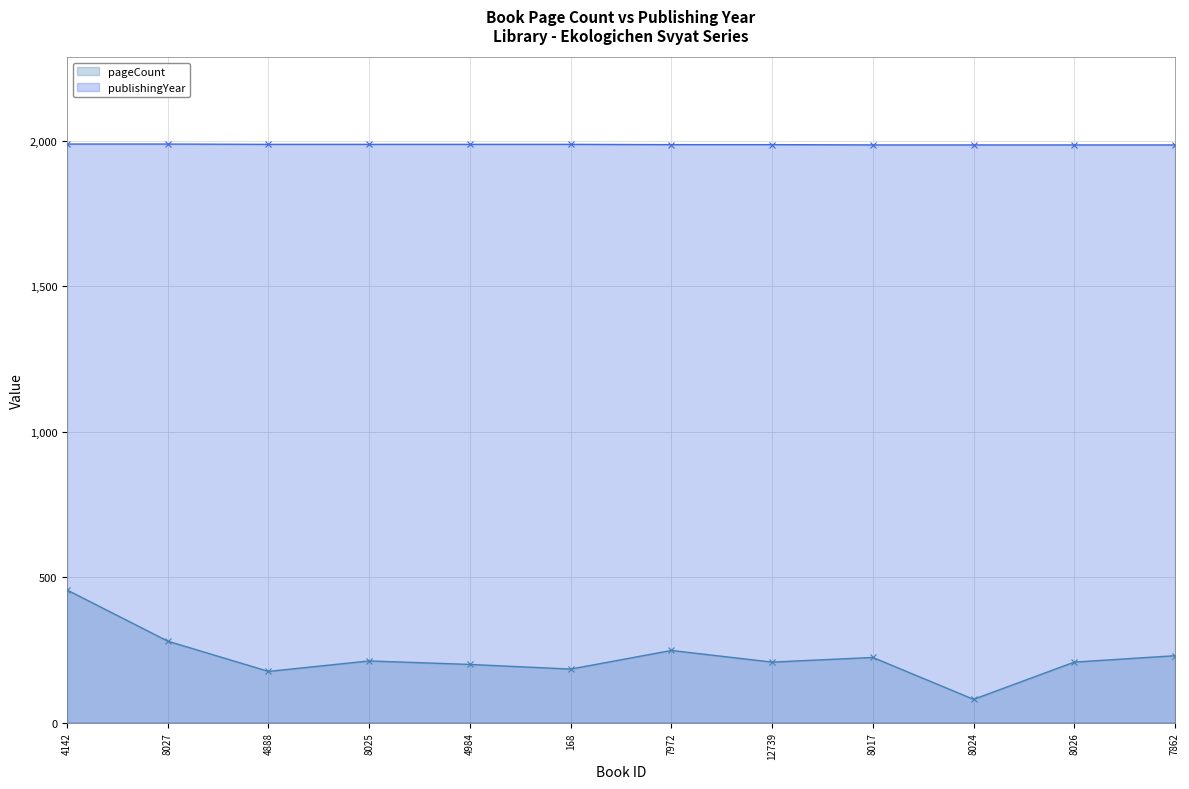

True or false: publishingYear has more than 0 points higher than both neighbors.

False